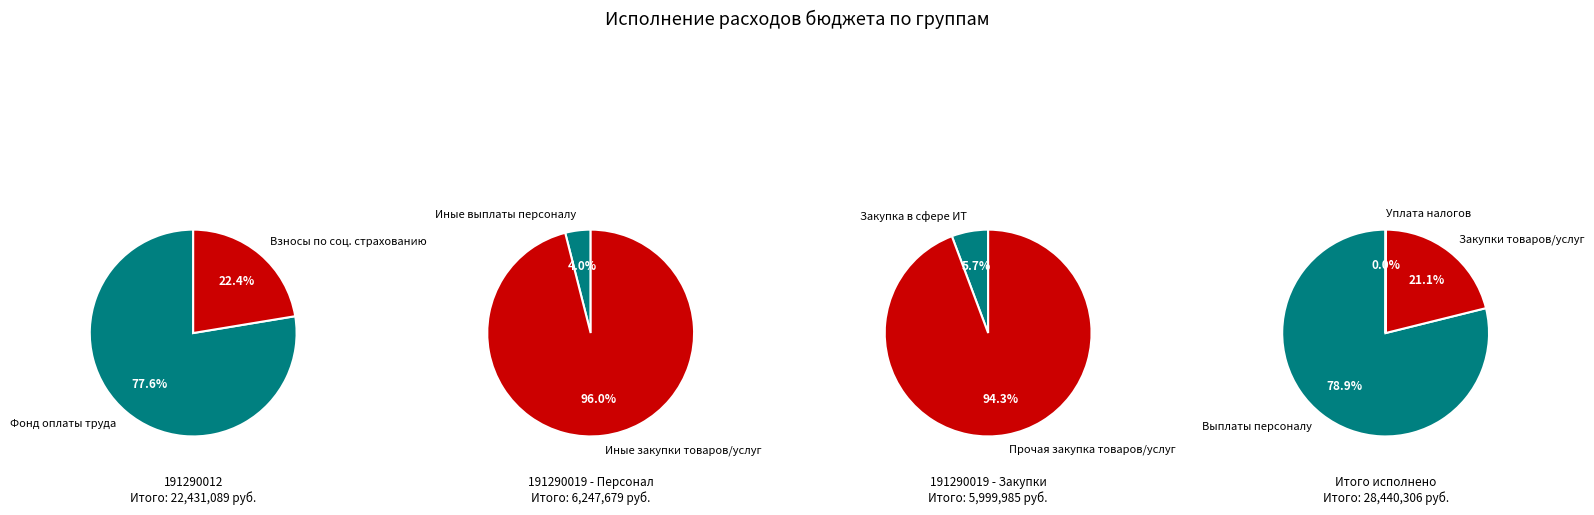

The Расходы на выплаты персоналу (191290012) slice represents 35% of the pie. True or false?

False